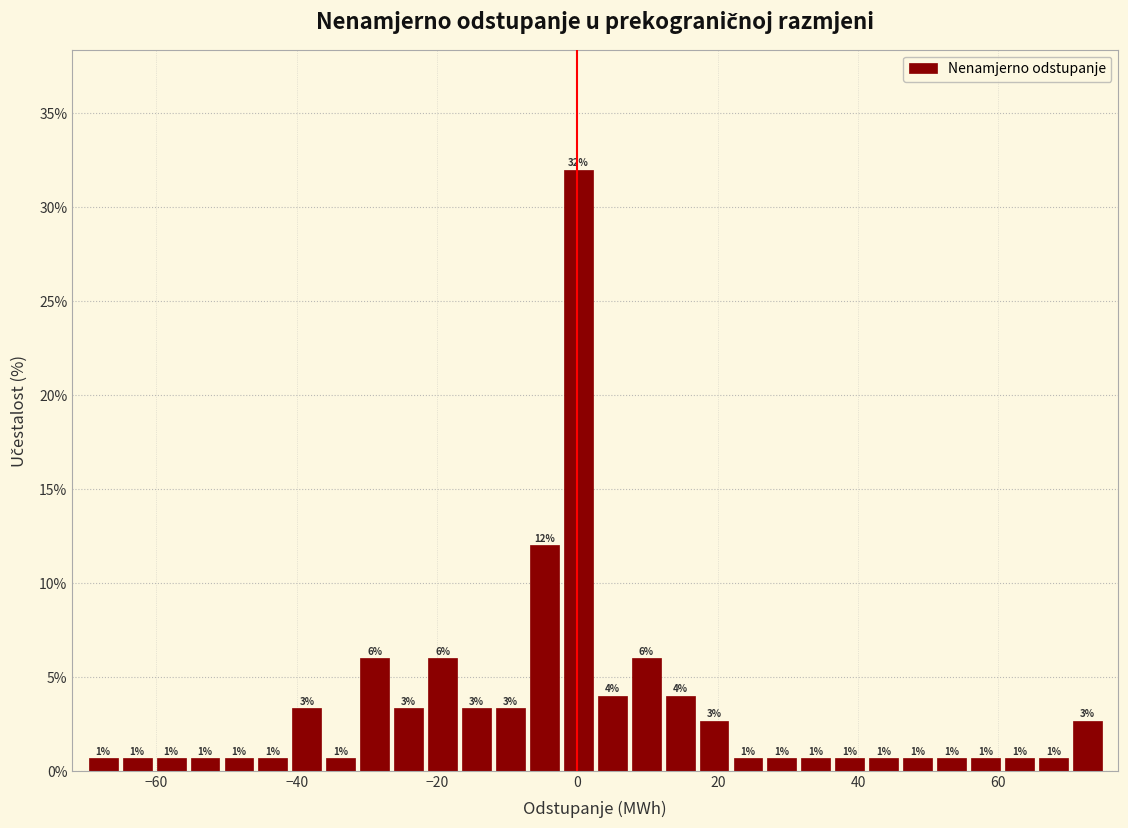

Read against the x-axis, roughly where is the centre of the tallest bar?

0